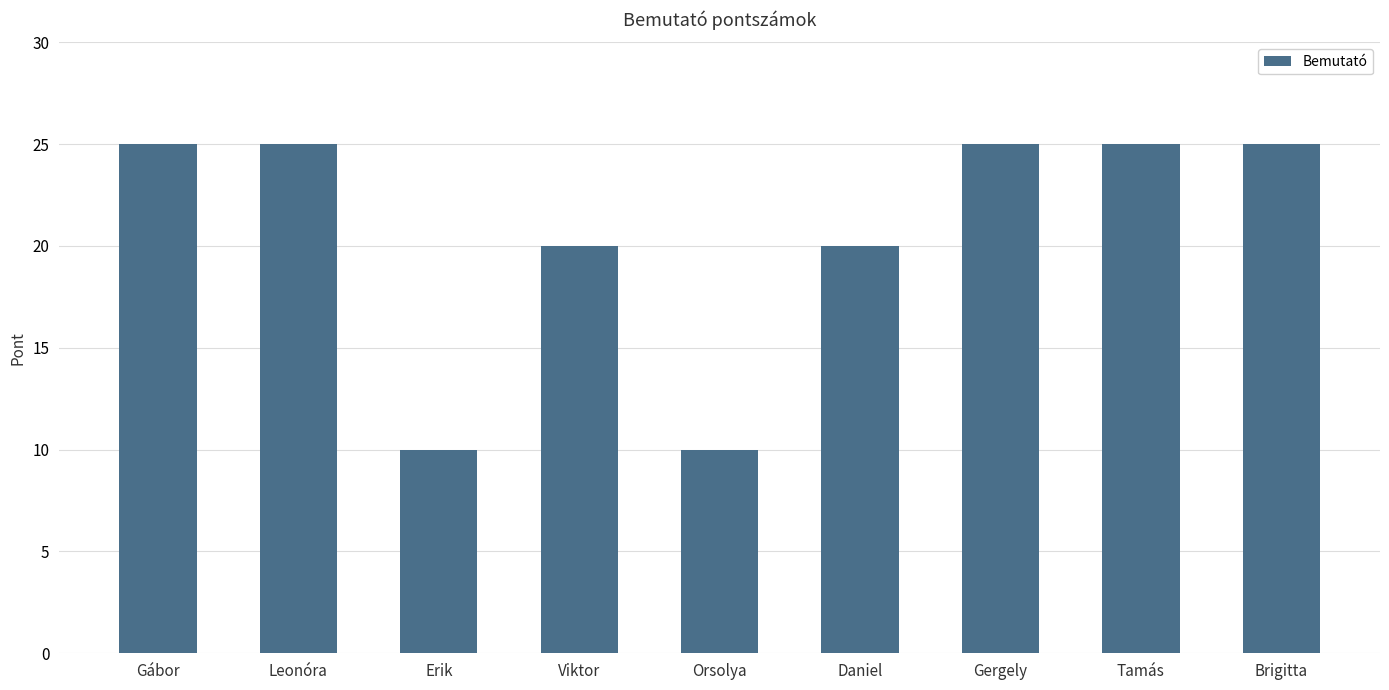

What is the label of the 4th bar from the left?

Viktor